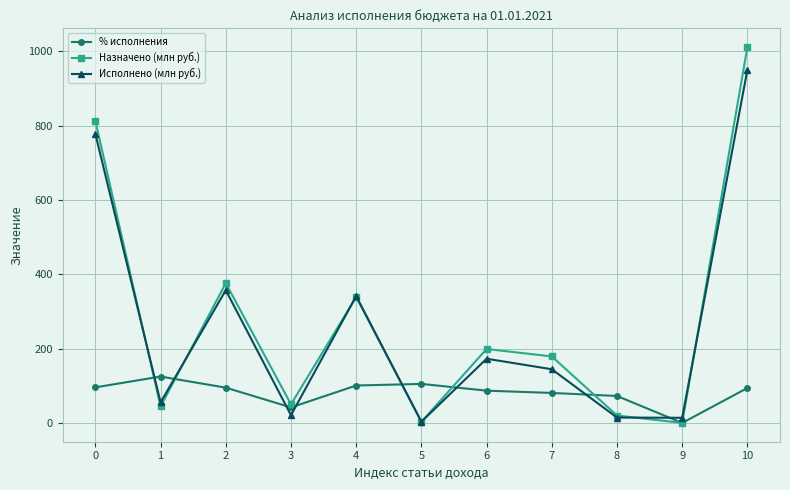

What is the difference between the second highest and minimum values in the Исполнено (млн руб.) series?

774.7